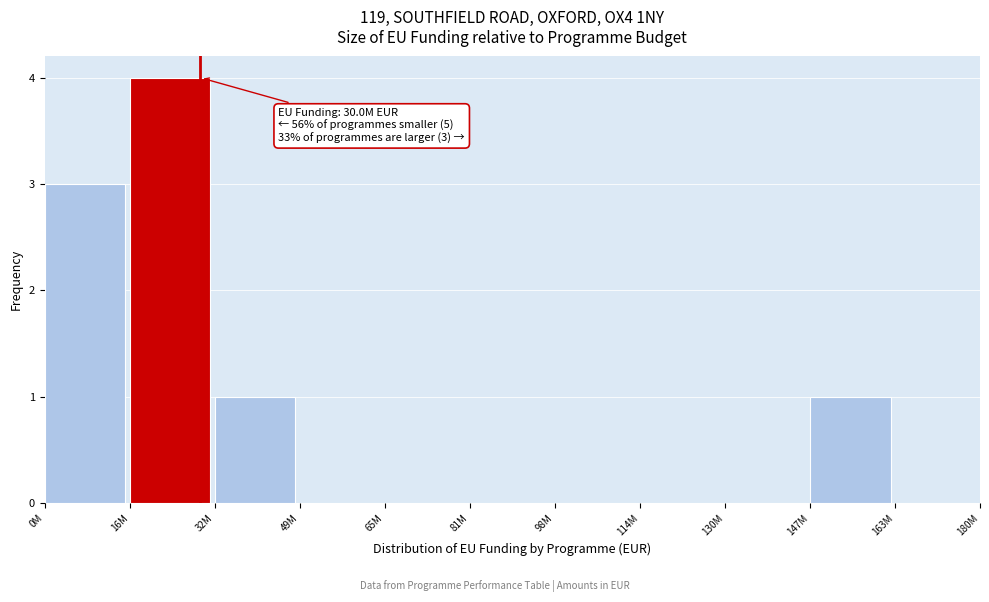

Reading right to left, transcribe all the data shown in this chart.

163M=0	147M=1	130M=0	114M=0	98M=0	81M=0	65M=0	49M=0	32M=1	16M=4	0M=3